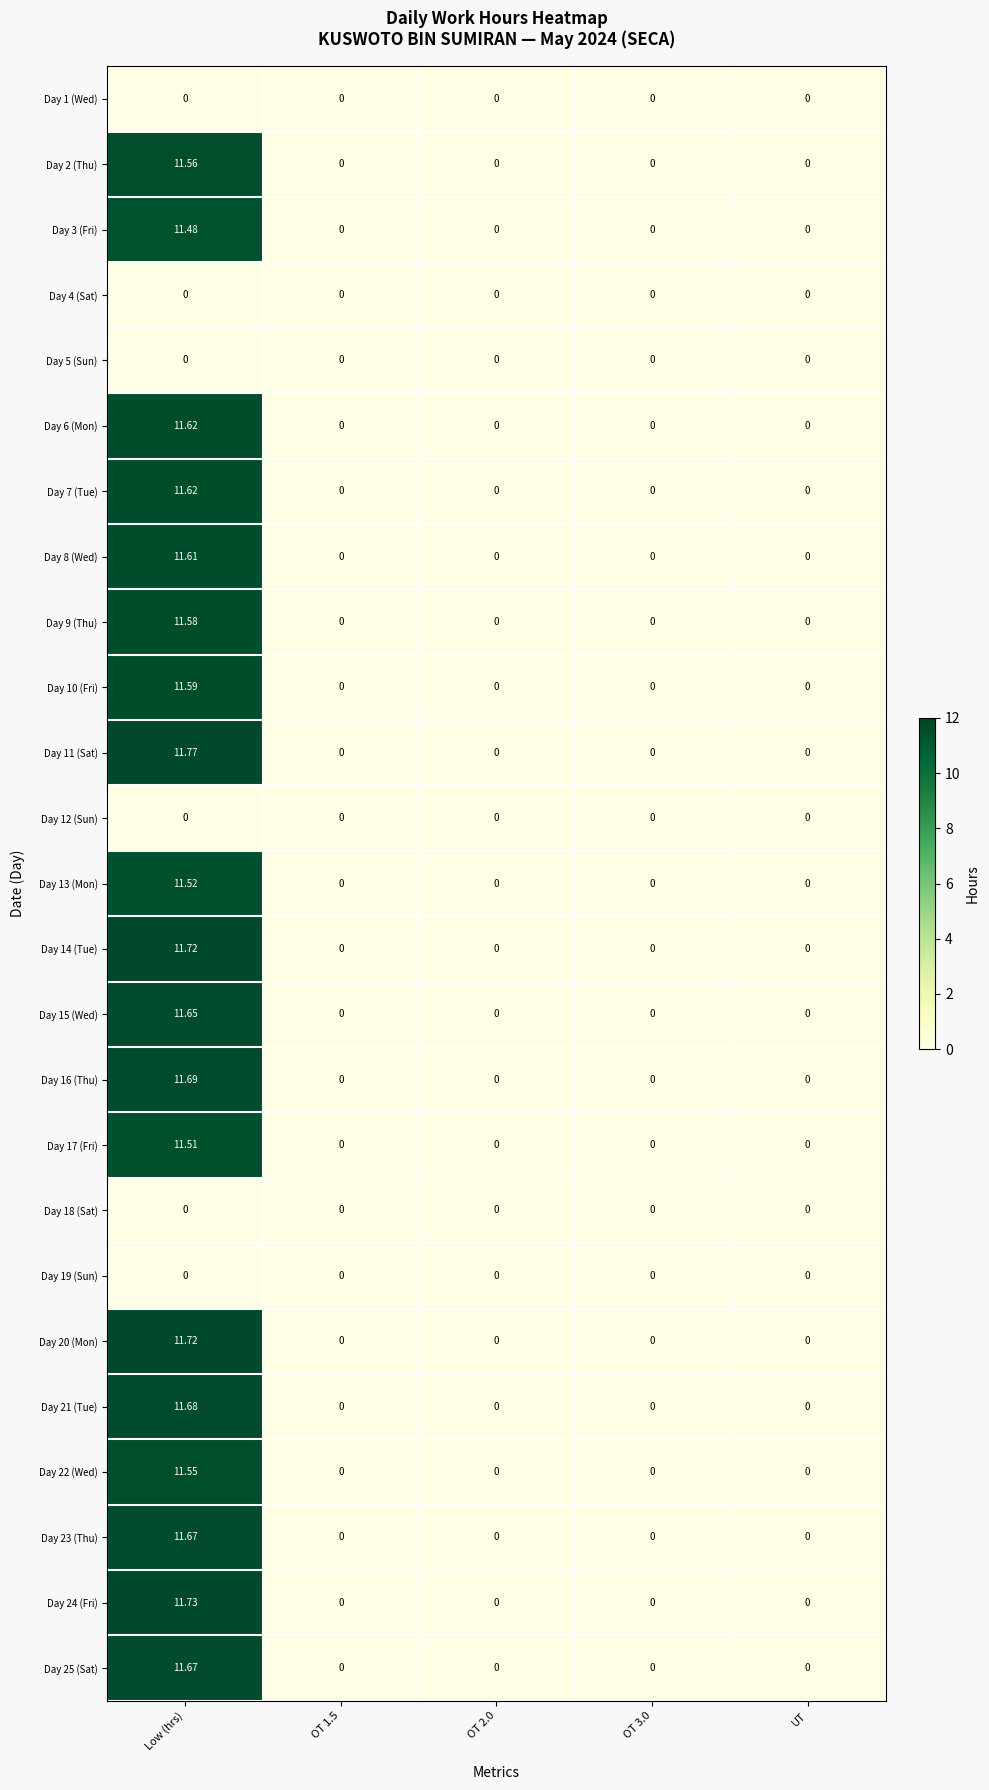

At which category does the chart reach its peak across all series?

Low (hrs)